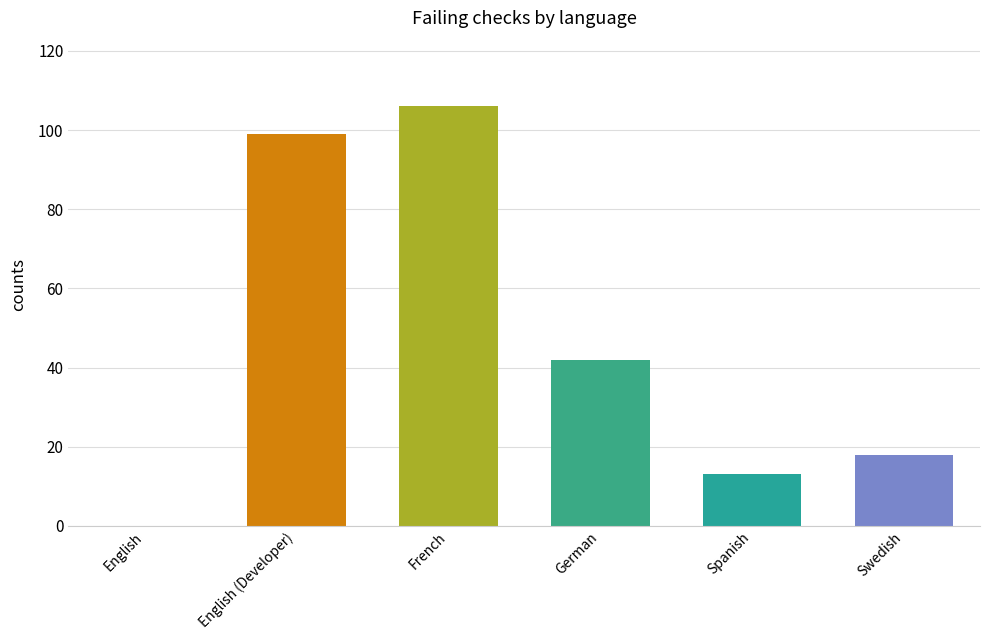

Between Swedish and English, which is larger?

Swedish